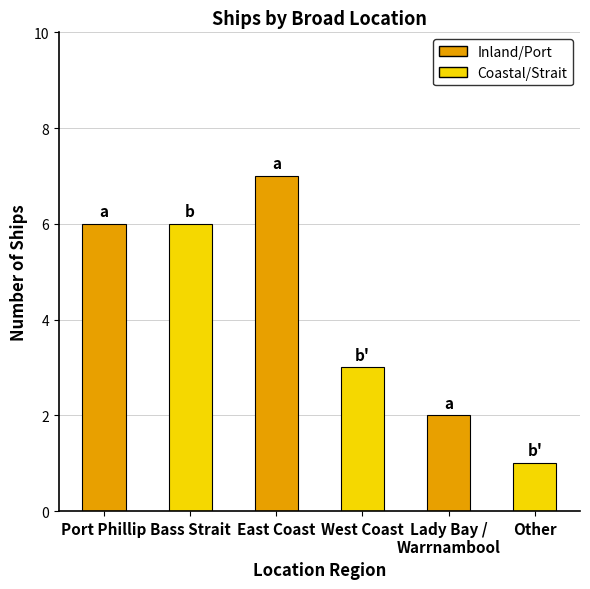

Count the values in the range 2 to 6.

4